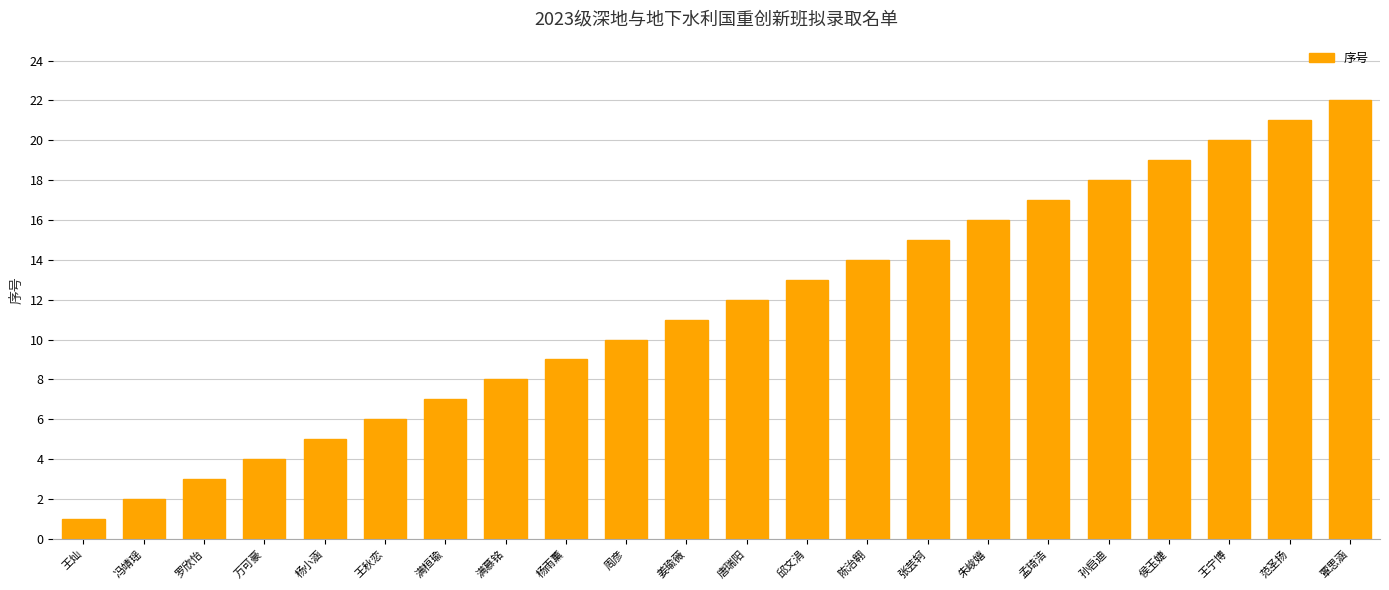

How many data points are less than 12?

11